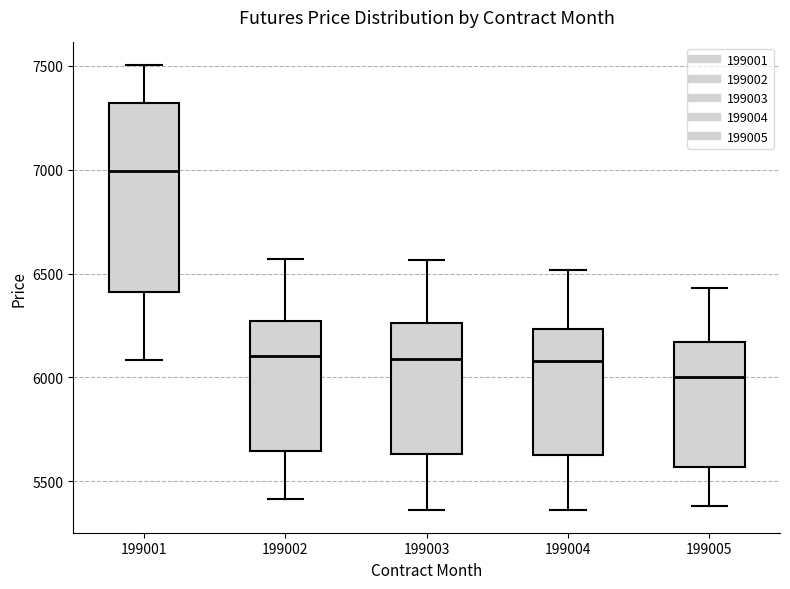

Reading left to right, read every box against the y-axis: the position of its median line, the range the box covers, and the ends of its whiskers. The values are not printed on the chart, so give them approximately, as read against the axis.

199001: median 7000, box 6400 to 7300, whiskers 6100 to 7500
199002: median 6100, box 5650 to 6250, whiskers 5400 to 6550
199003: median 6100, box 5650 to 6250, whiskers 5350 to 6550
199004: median 6100, box 5650 to 6250, whiskers 5350 to 6500
199005: median 6000, box 5550 to 6150, whiskers 5400 to 6450